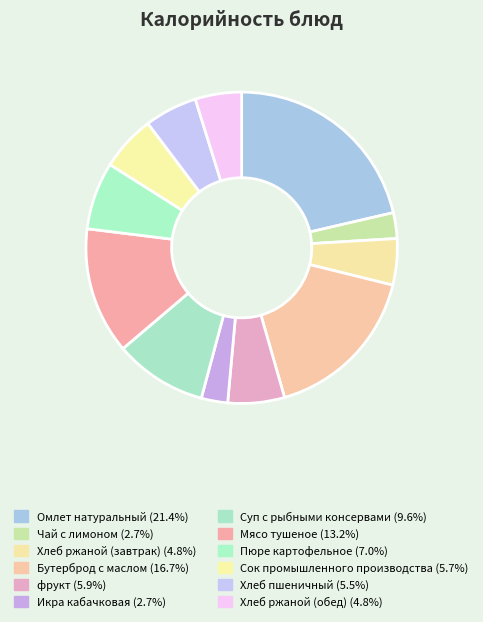

Is фрукт the majority of the pie?

No